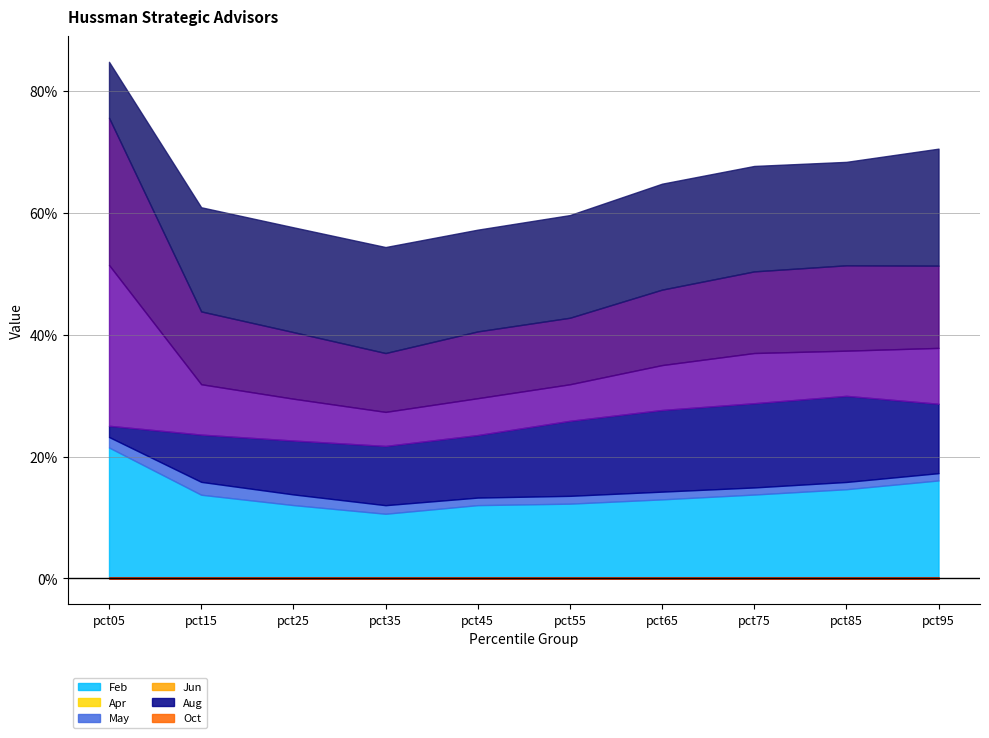

Which series has the largest total across all categories?

Oct